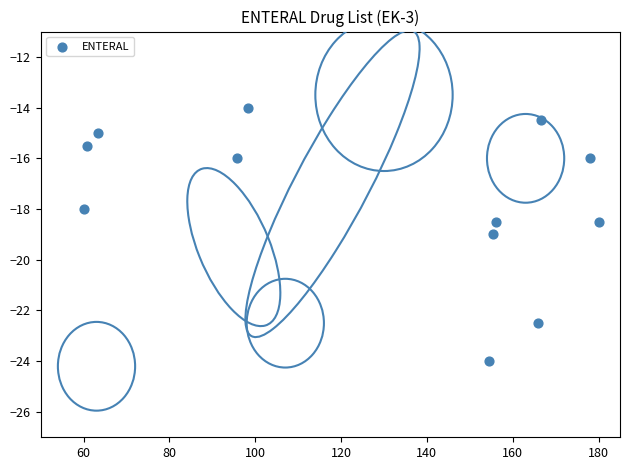

What is the average X value?

127.9